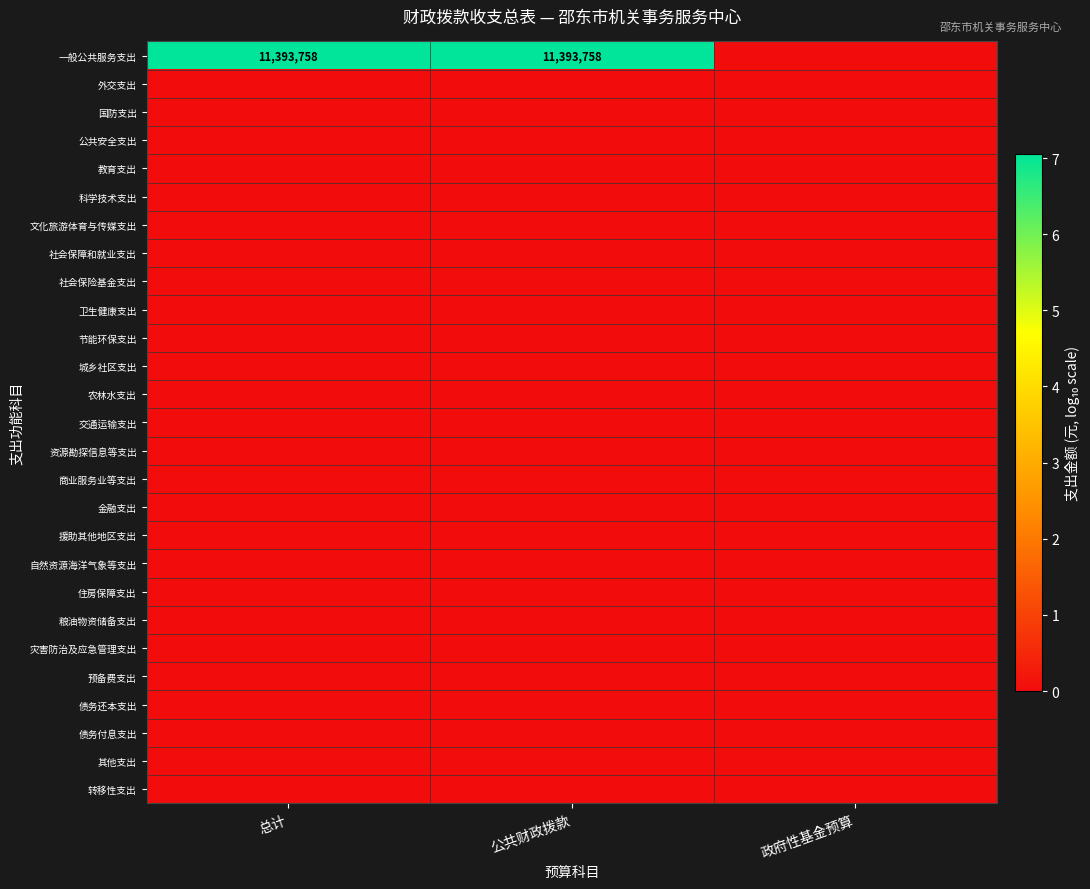

How many categories are shown in the chart?

3